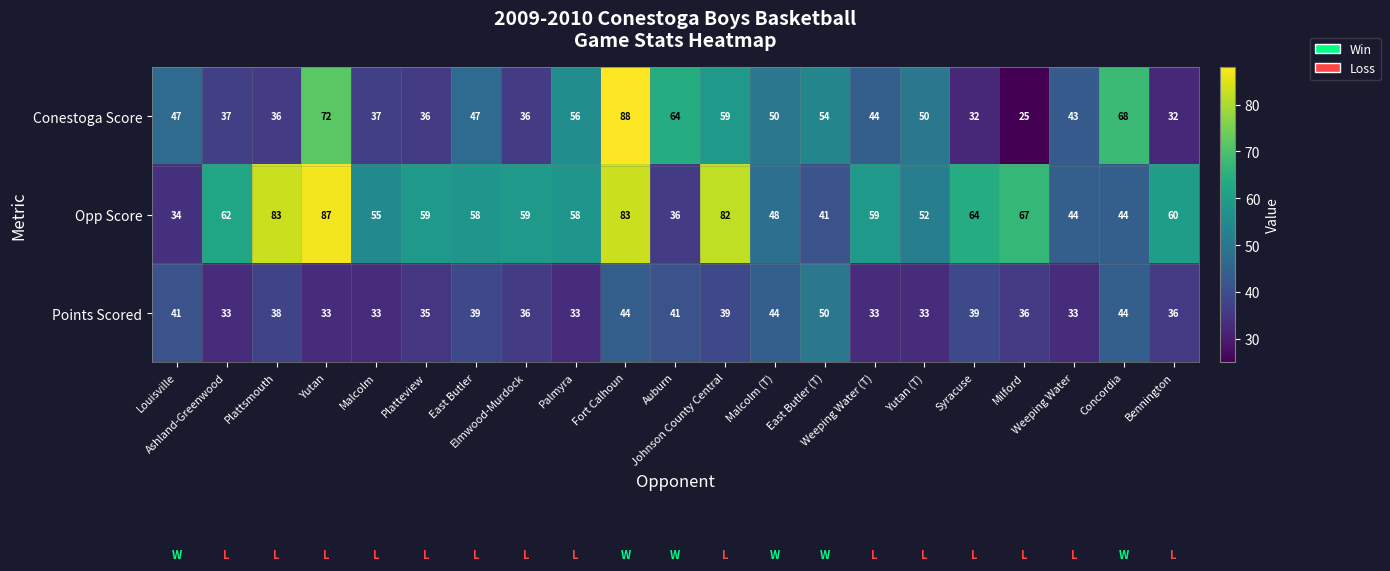

Which series has the largest range (max minus min)?

Conestoga Score